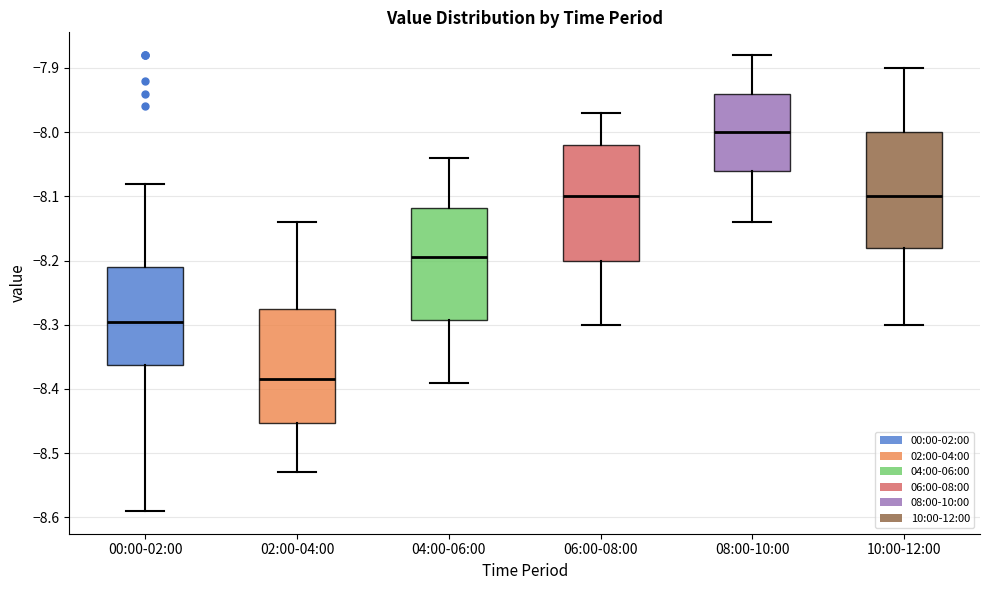

Reading left to right, read every box against the y-axis: the position of its median line, the range the box covers, and the ends of its whiskers. The values are not printed on the chart, so give them approximately, as read against the axis.

00:00-02:00: median -8.29, box -8.36 to -8.21, whiskers -8.59 to -8.08
02:00-04:00: median -8.38, box -8.45 to -8.27, whiskers -8.53 to -8.14
04:00-06:00: median -8.19, box -8.29 to -8.12, whiskers -8.39 to -8.04
06:00-08:00: median -8.10, box -8.20 to -8.02, whiskers -8.30 to -7.97
08:00-10:00: median -8.00, box -8.06 to -7.94, whiskers -8.14 to -7.88
10:00-12:00: median -8.10, box -8.18 to -8.00, whiskers -8.30 to -7.90